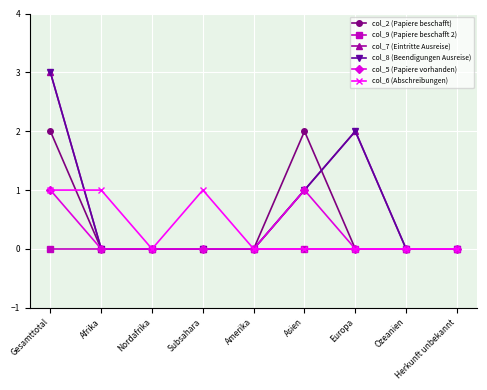

Does the chart have visible grid lines?

Yes